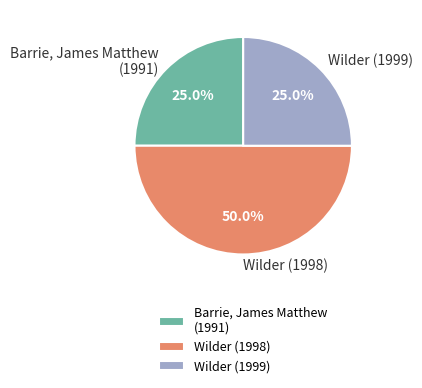

To the nearest percent, what is the average slice percentage?

33%